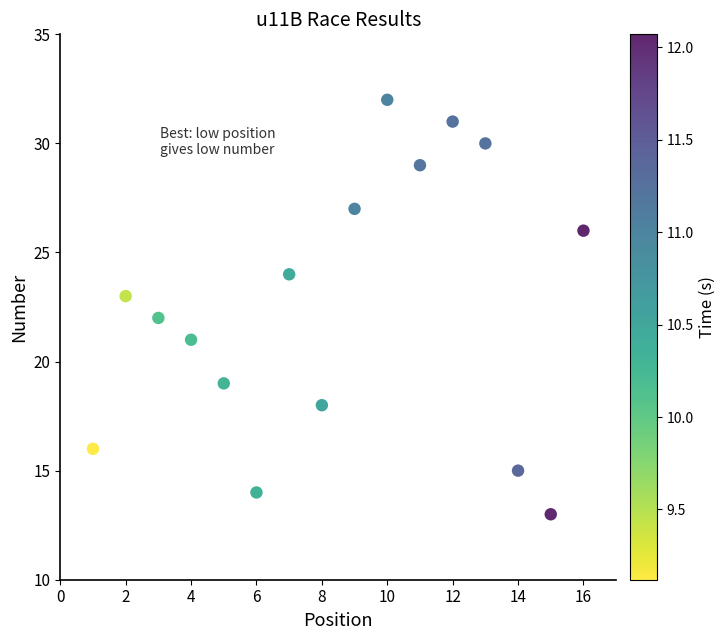

What is the range of X values (max minus min)?

15